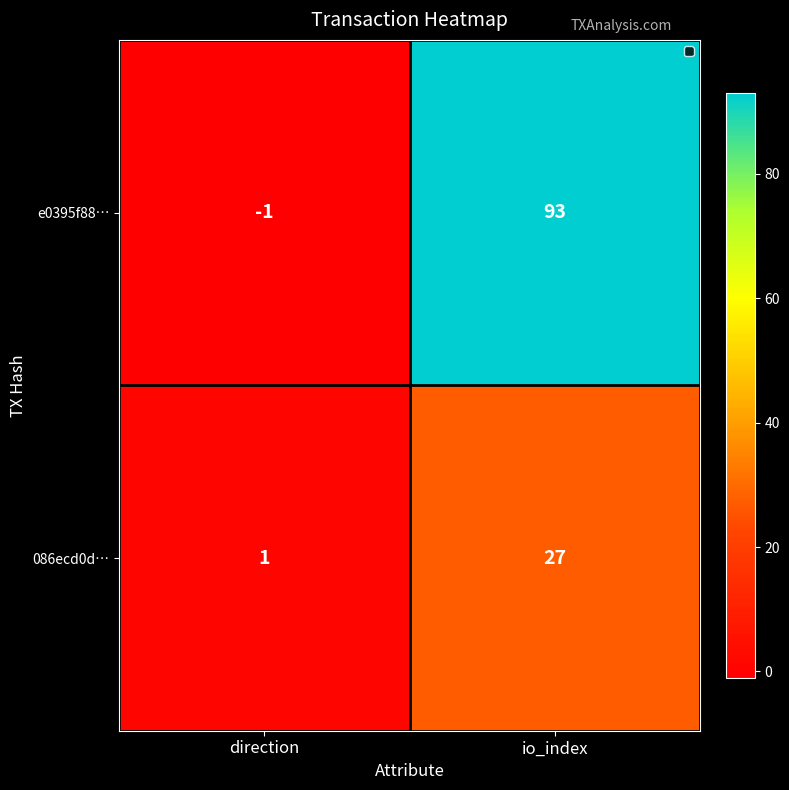

What is the average value of the e0395f88… series?

46